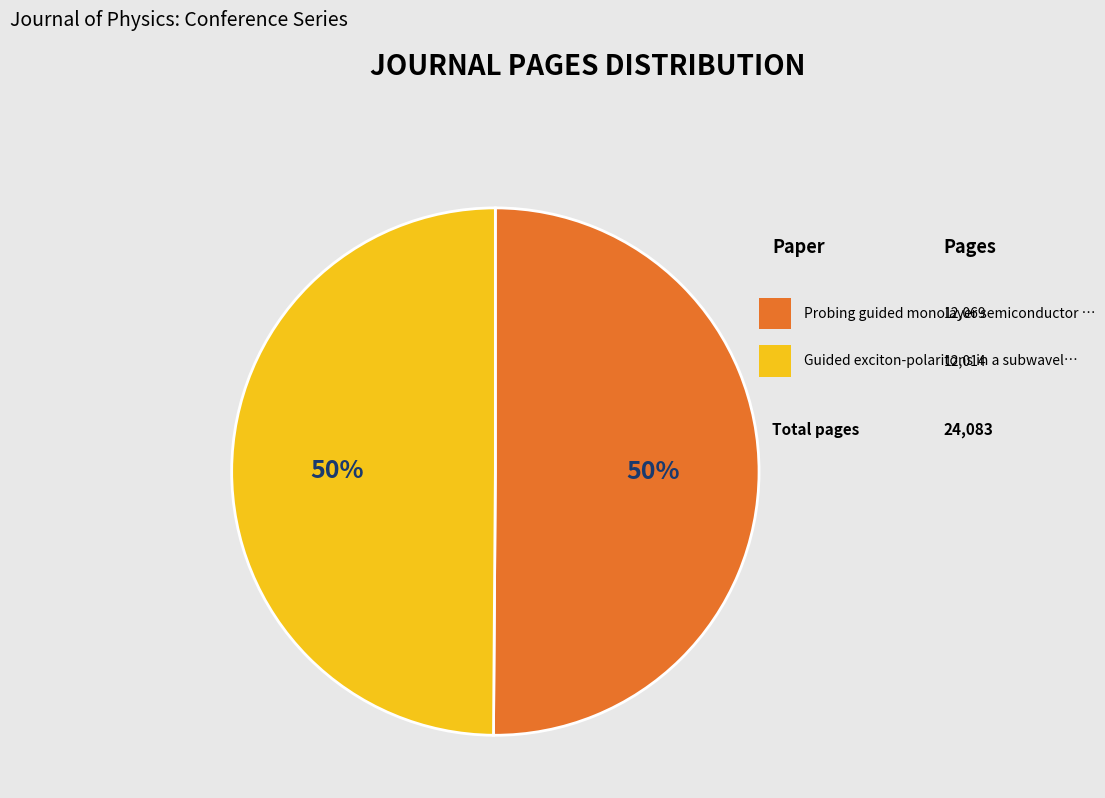

To the nearest percent, what is the average slice percentage?

50%